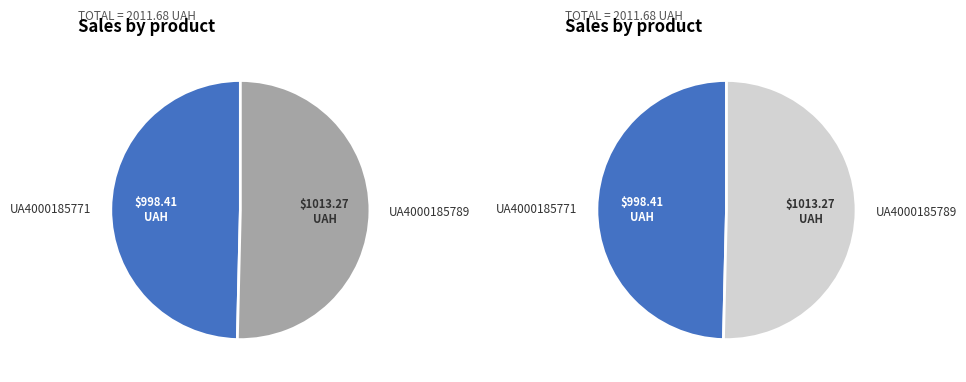

True or false: UA4000185789 accounts for 42% of the total.

False